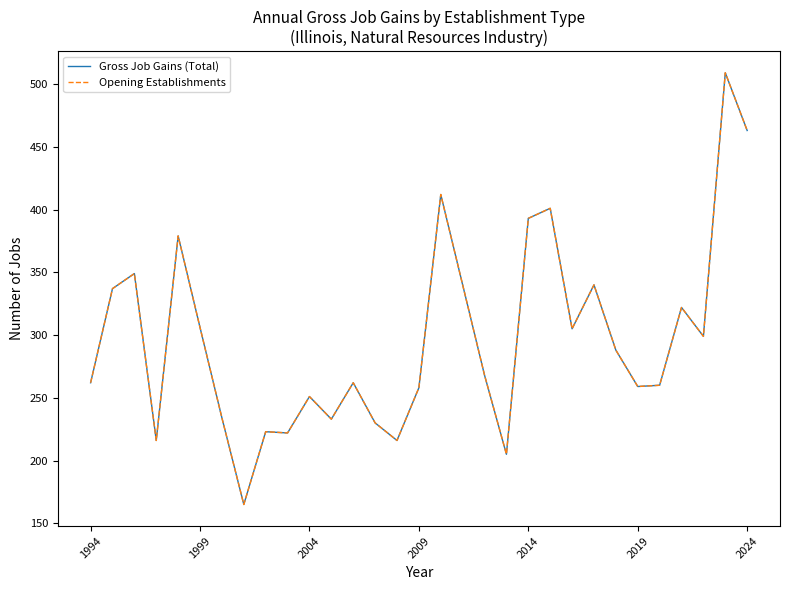

Does the chart display data point markers on the line(s)?

No